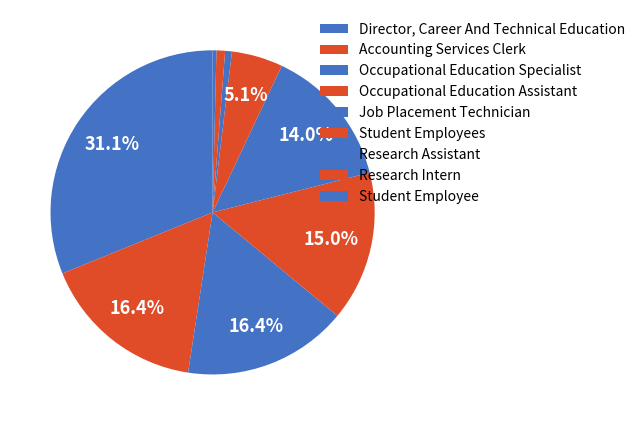

What is the total percentage of Occupational Education Assistant and Student Employee?

15.3%